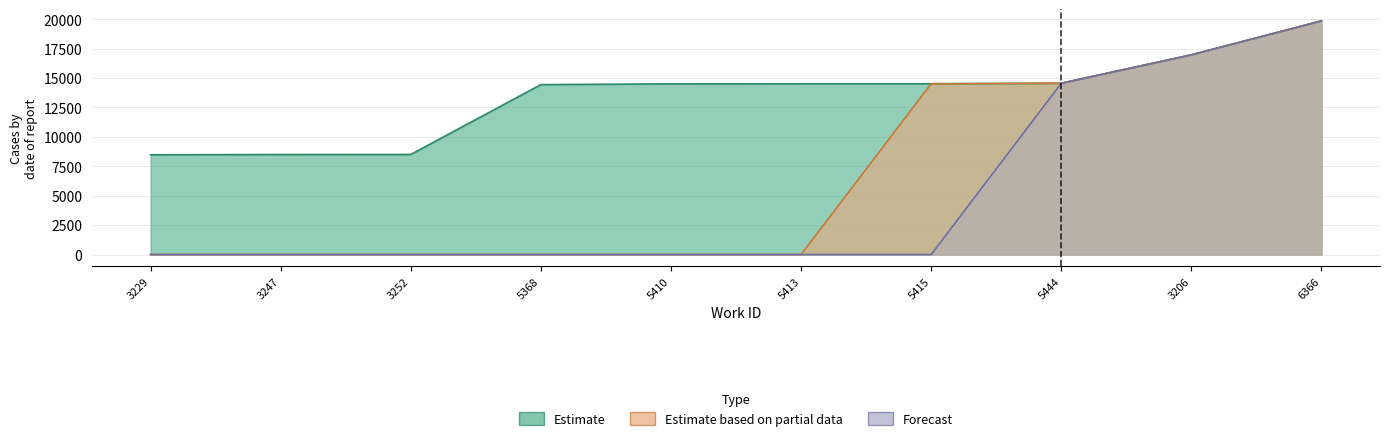

The Estimate based on partial data series shows 21778 at 5444. True or false?

False